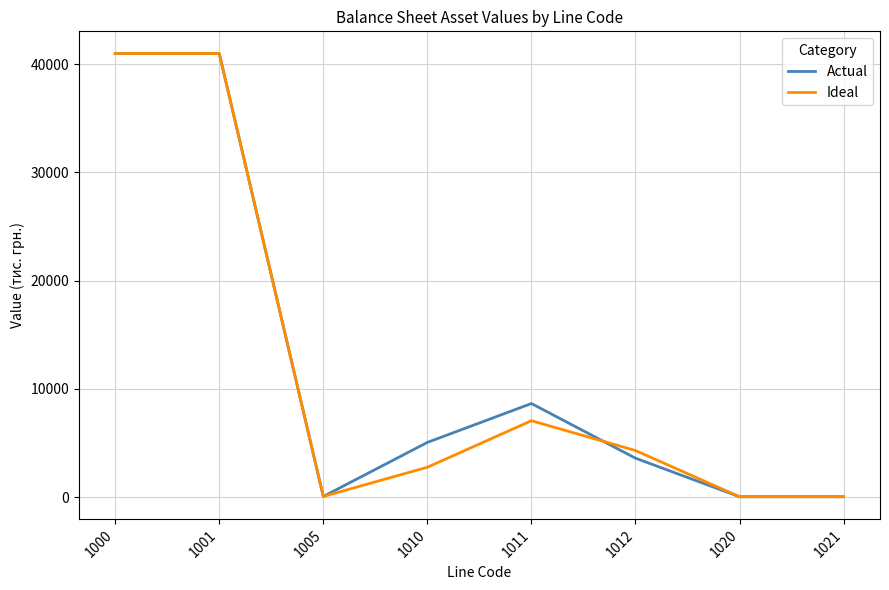

What is the total value across all series at 1010?

7802